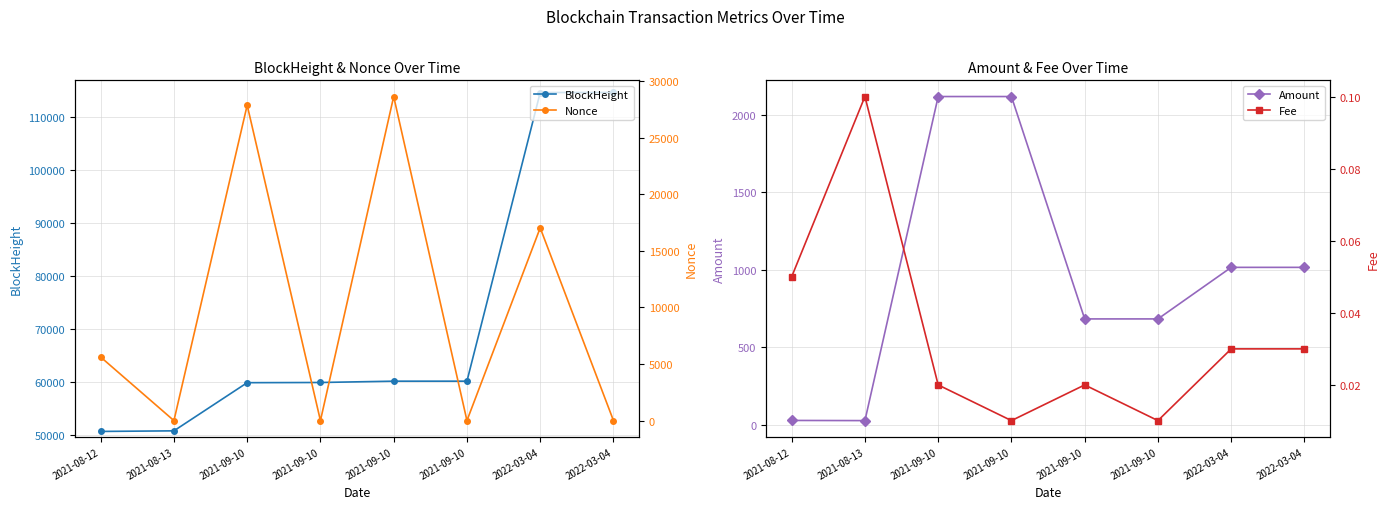

The value of Fee at 2021-09-10 is 0.0. True or false?

True